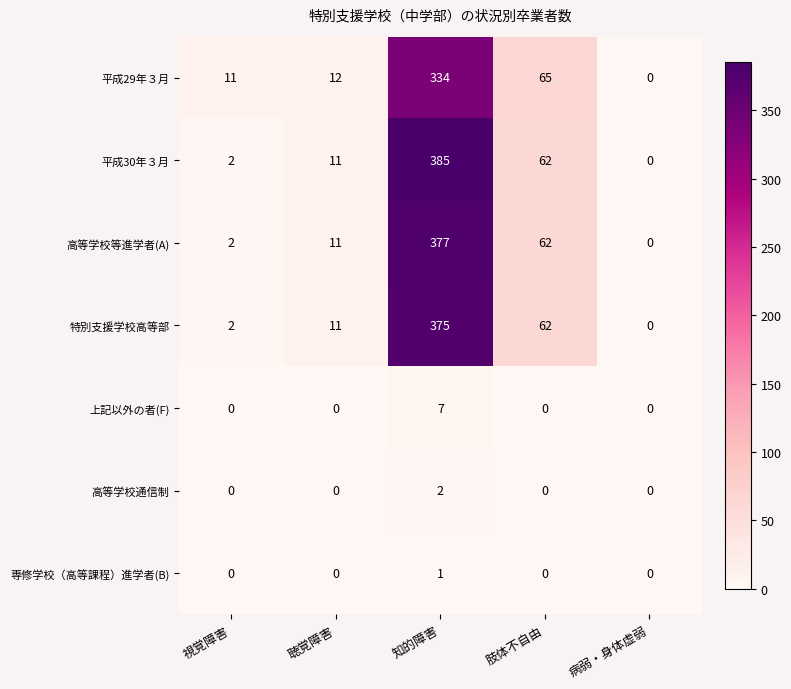

At which category is the sum across all series the highest?

知的障害